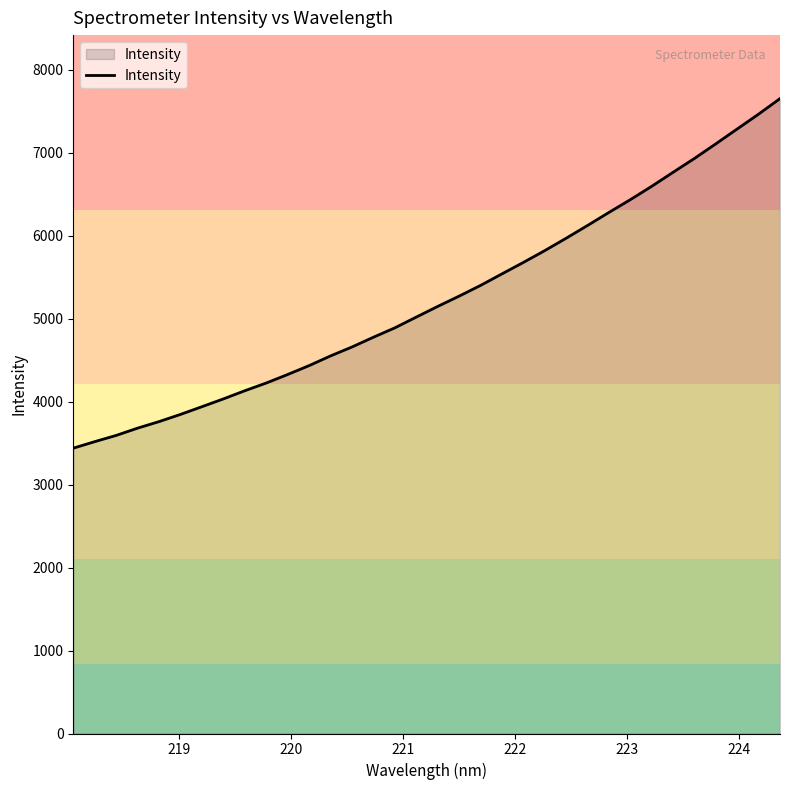

What is the greatest value displayed?

7650.9